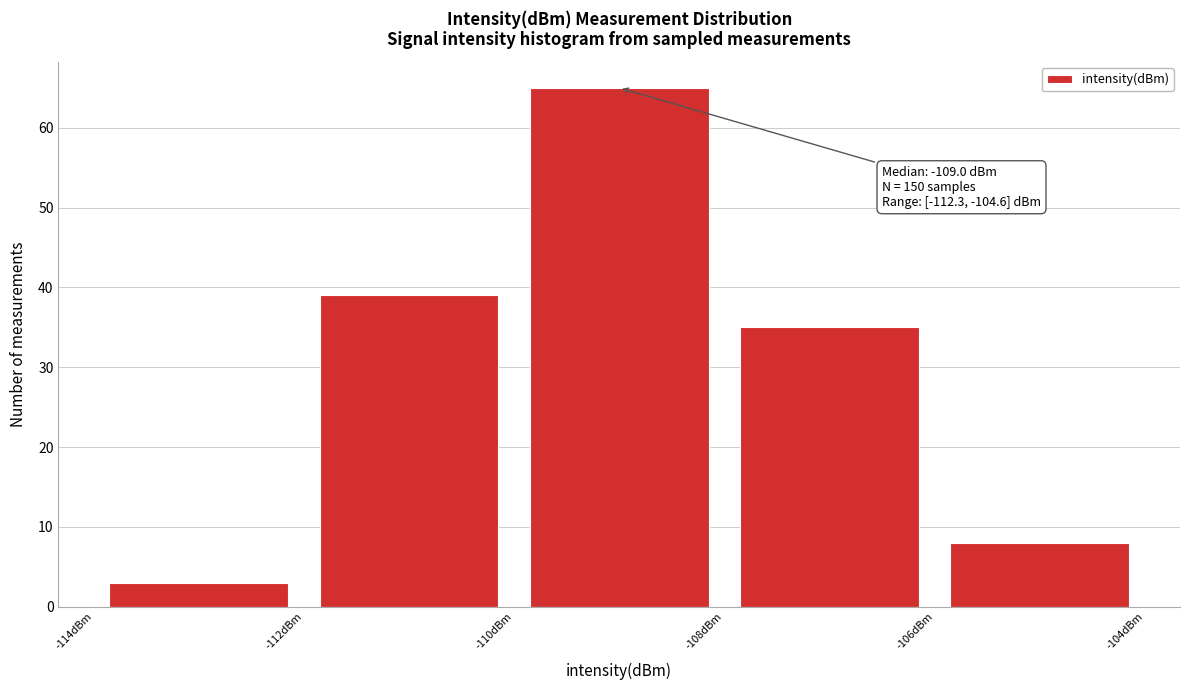

Which range on the x-axis has the tallest bar?

-110 to -108